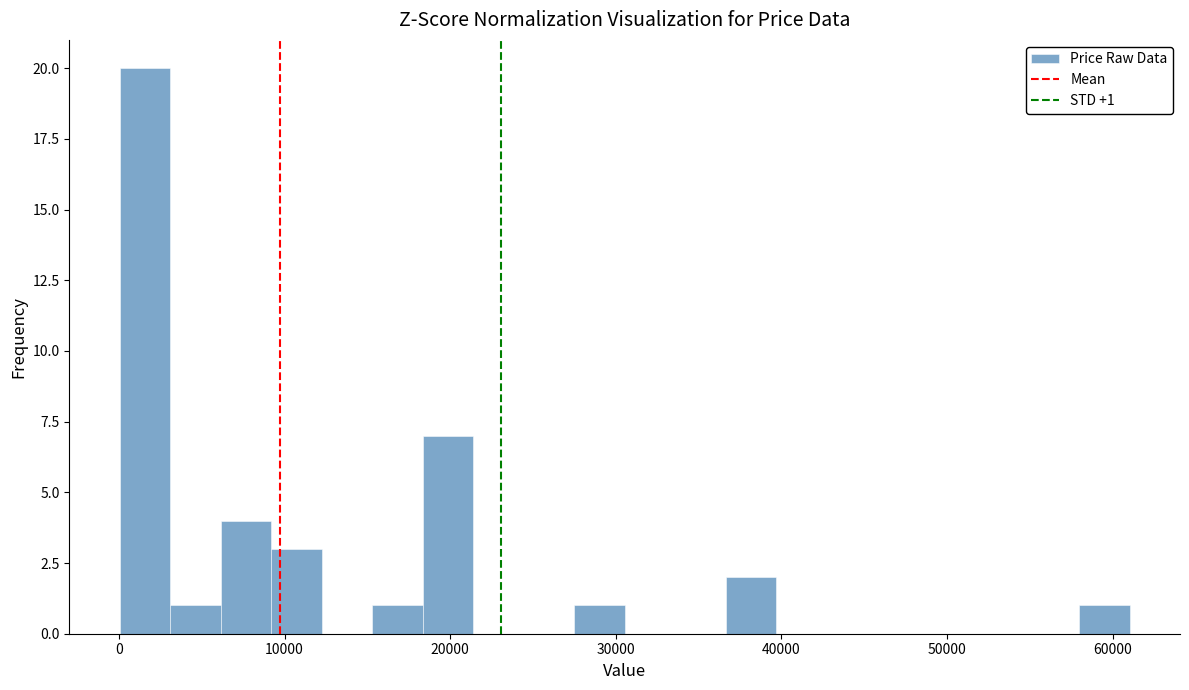

Around what value on the x-axis is the tallest bar? Give the approximate position of its centre, as read against the axis.

2000